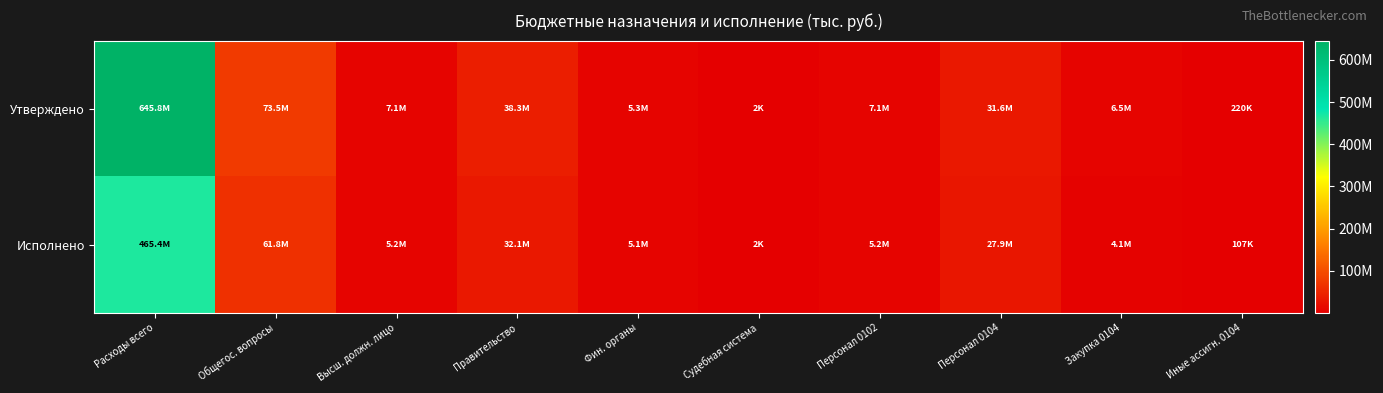

Which series has the widest spread of values?

Утверждено